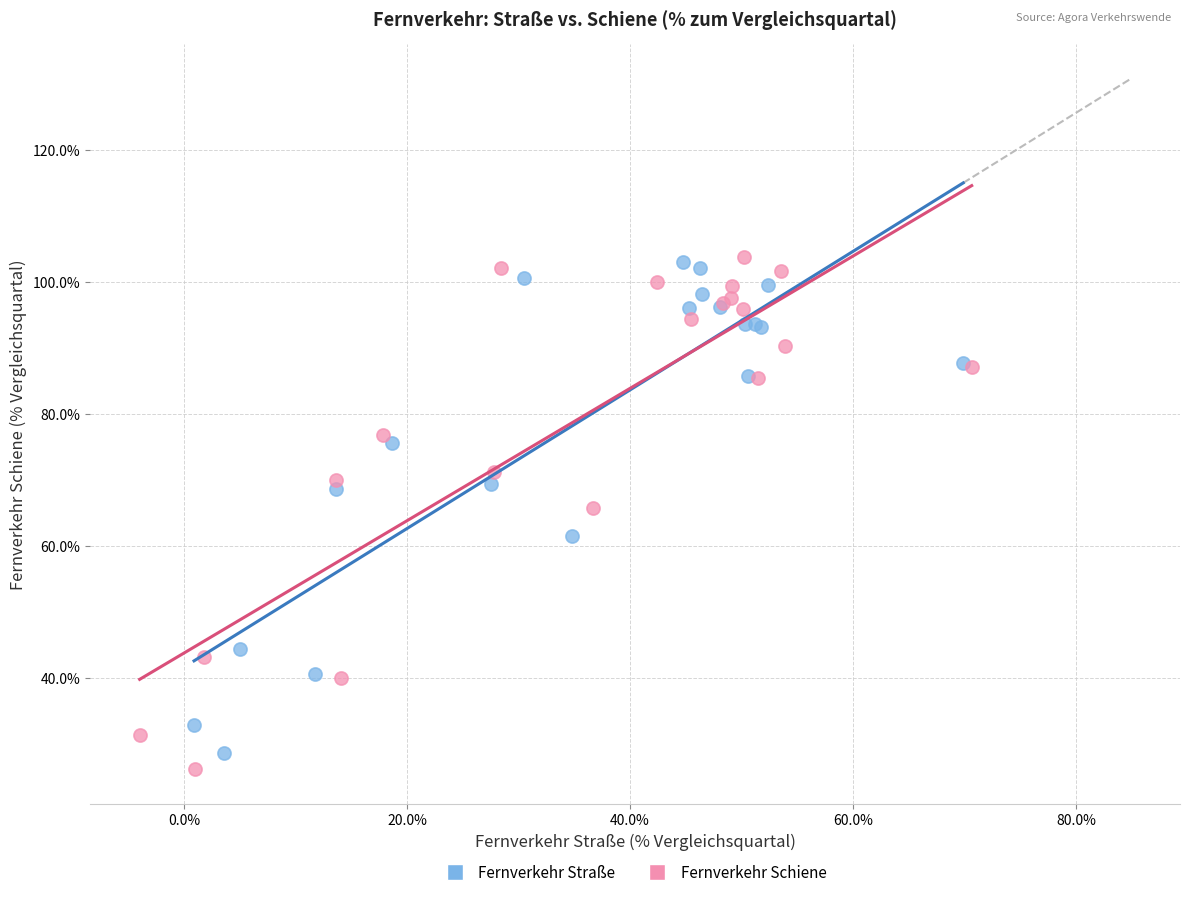

What are all the series names shown in the legend?

Fernverkehr Straße, Fernverkehr Schiene